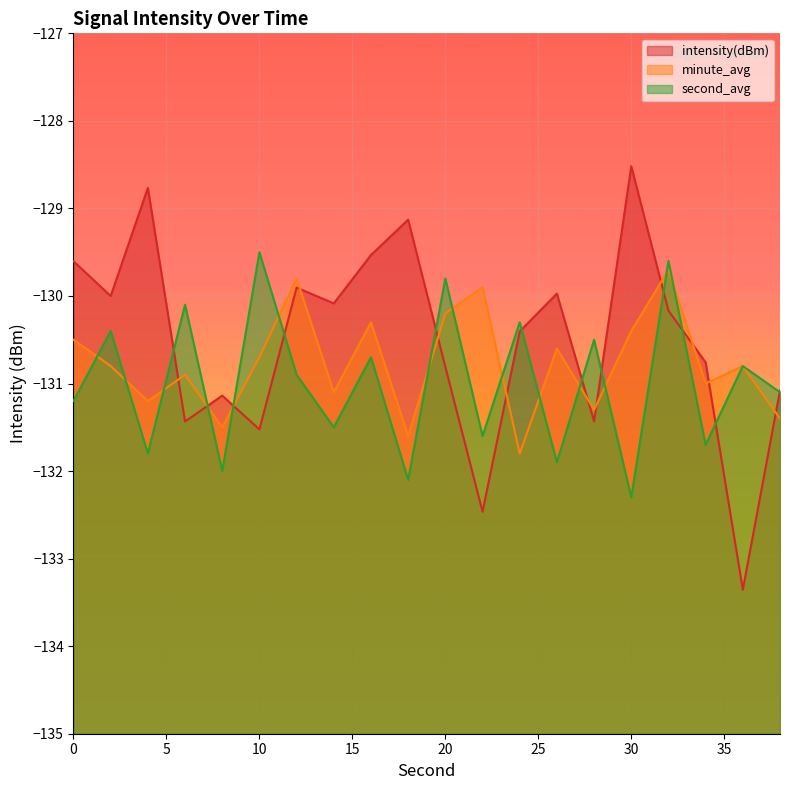

At how many categories does at least one series exceed -130?

12